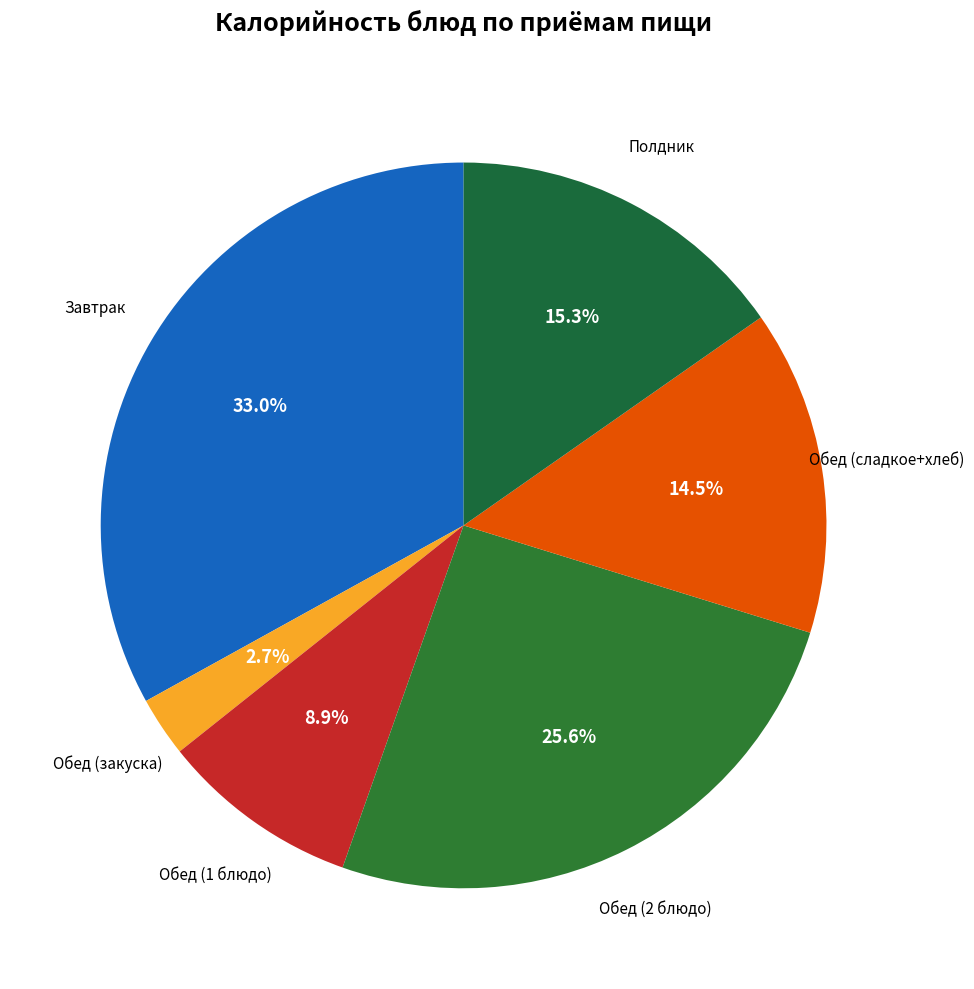

To the nearest percent, what is the average slice percentage?

17%